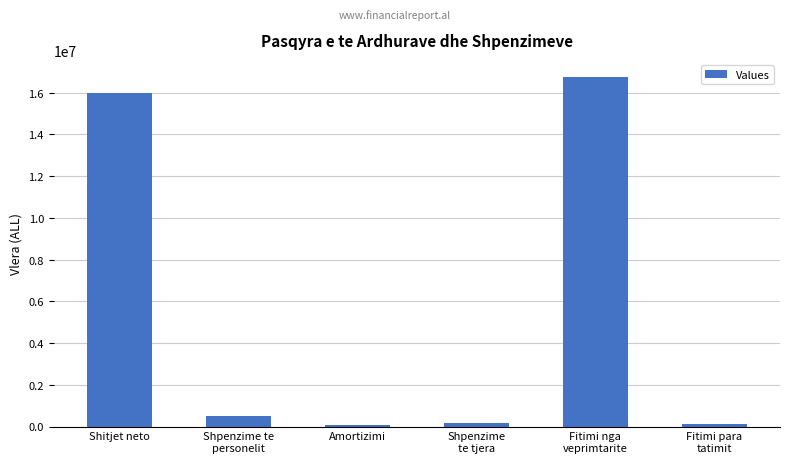

What is the greatest value displayed?

16734640